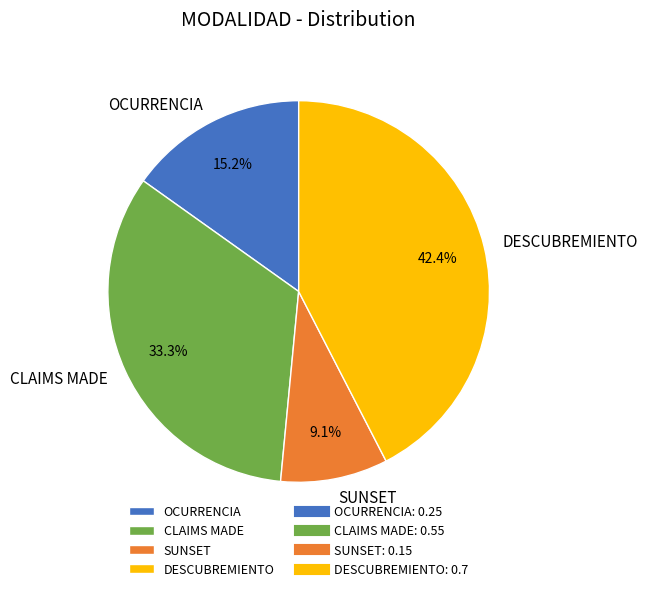

The OCURRENCIA slice represents 15% of the pie. True or false?

True